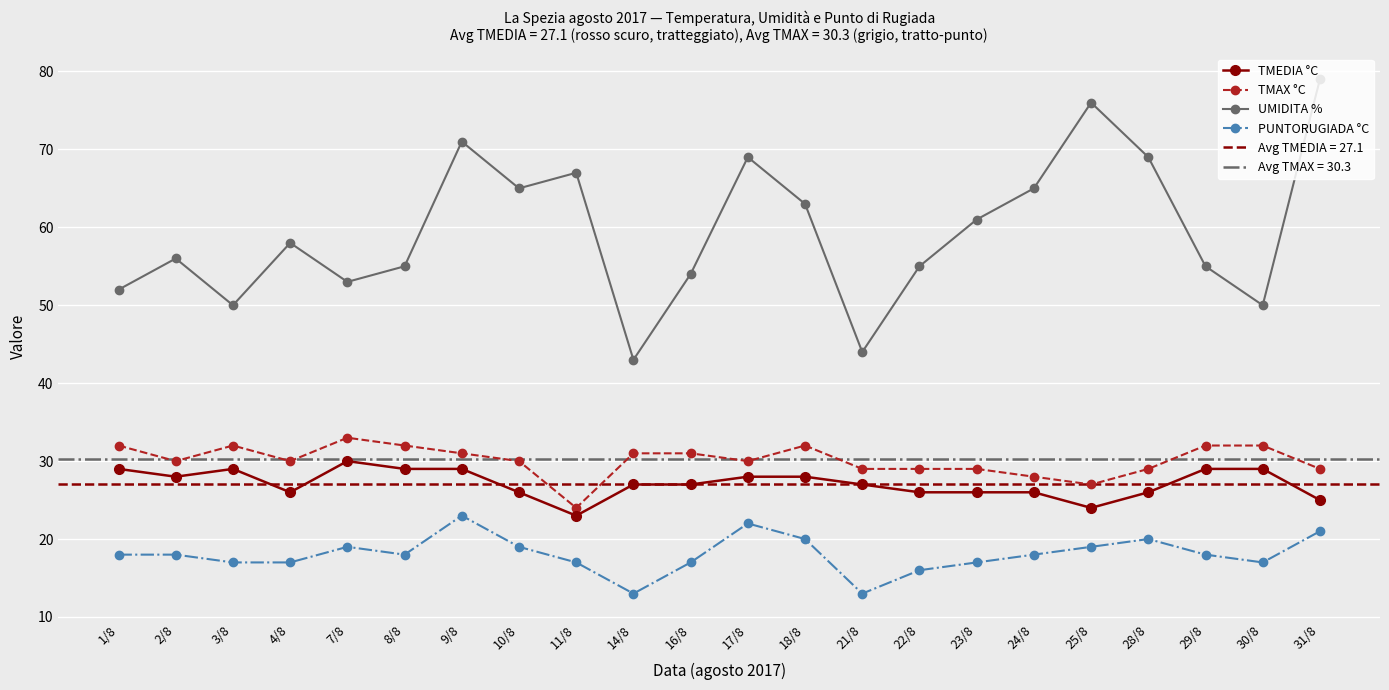

How many interior local peaks does the TMEDIA °C series have?

2